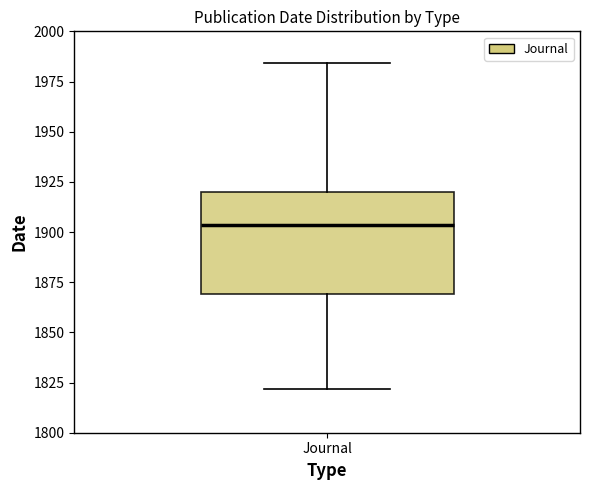

Read this box plot against the y-axis: the position of the median line, the range covered by the box, and the ends of both whiskers. The values are not printed on the chart, so give them approximately, as read against the axis.

median 1905, box 1870 to 1920, whiskers 1820 to 1985